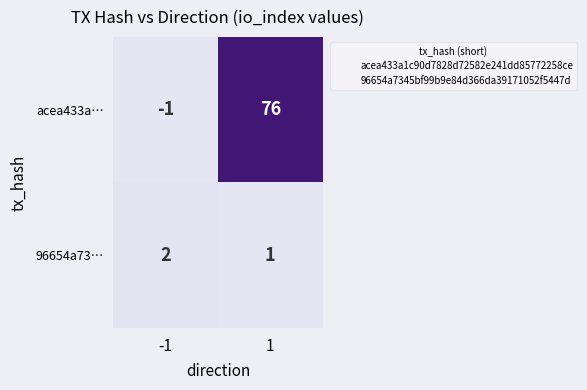

What value does the acea433a… series have at 1, to the nearest 10?

80